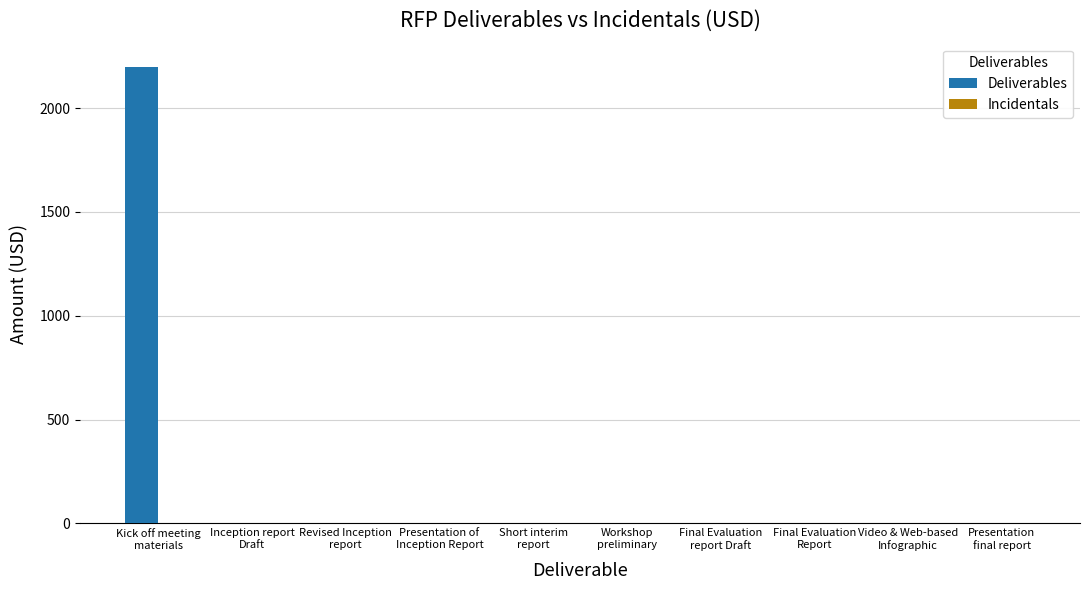

What is the maximum value shown in the chart?

2200